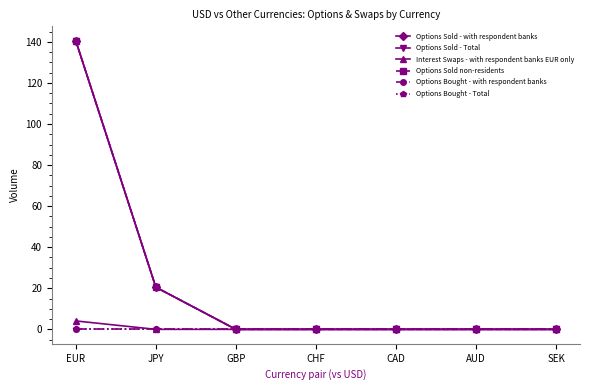

Is it true that Options Sold - with respondent banks equals 0.0 at SEK?

True